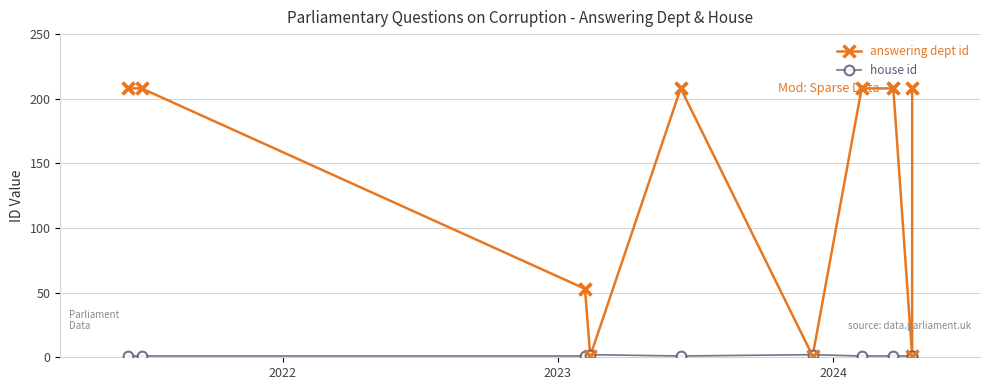

Which series contains the lowest Y value?

answering dept id